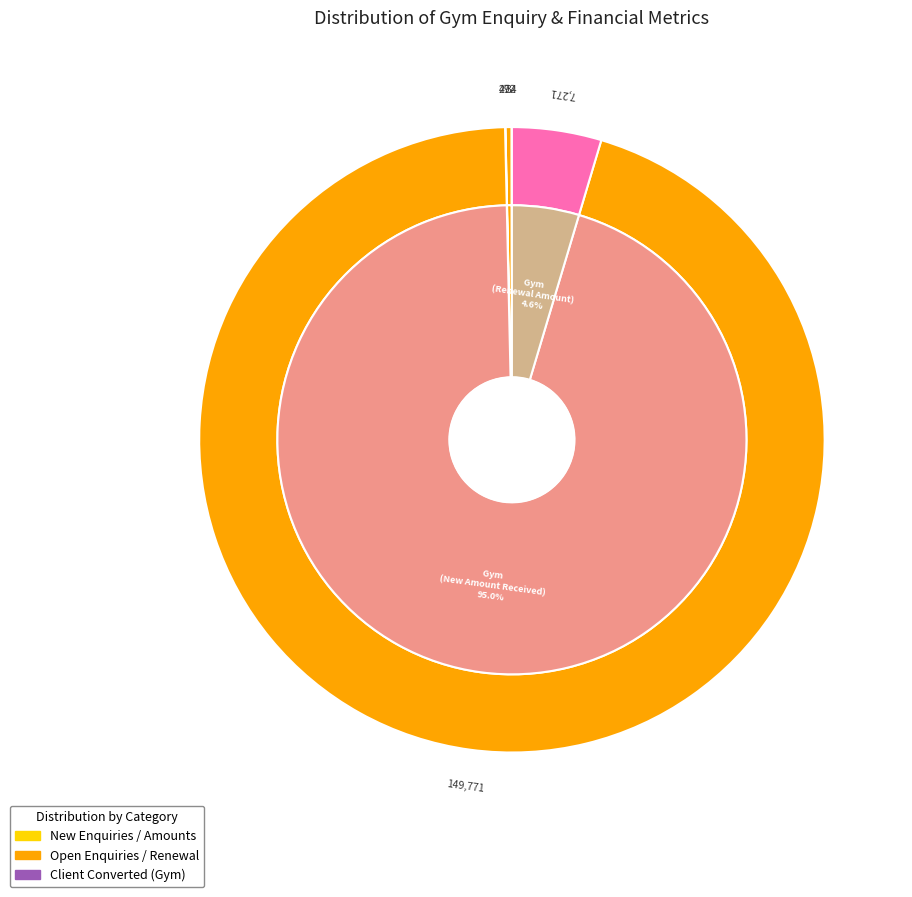

To the nearest percent, what is the difference between the PT-New (Client Converted) and Gym (Renewal Amount) slice percentages?

5%